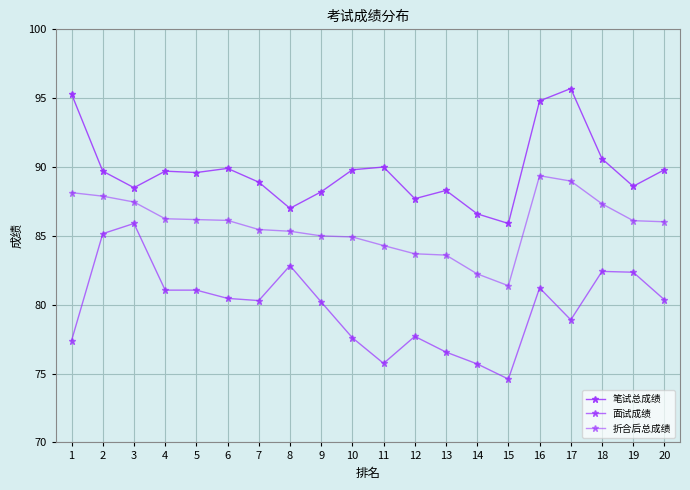

Where is 笔试总成绩 nearest to the value 90?

11